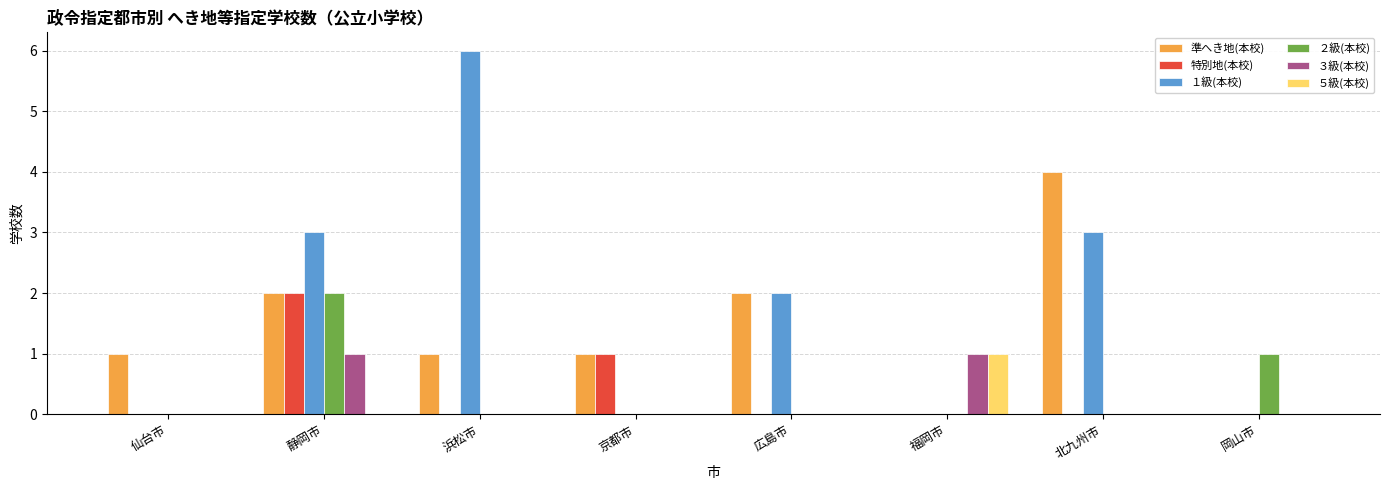

Are the bars grouped side by side (vs. stacked)?

Yes